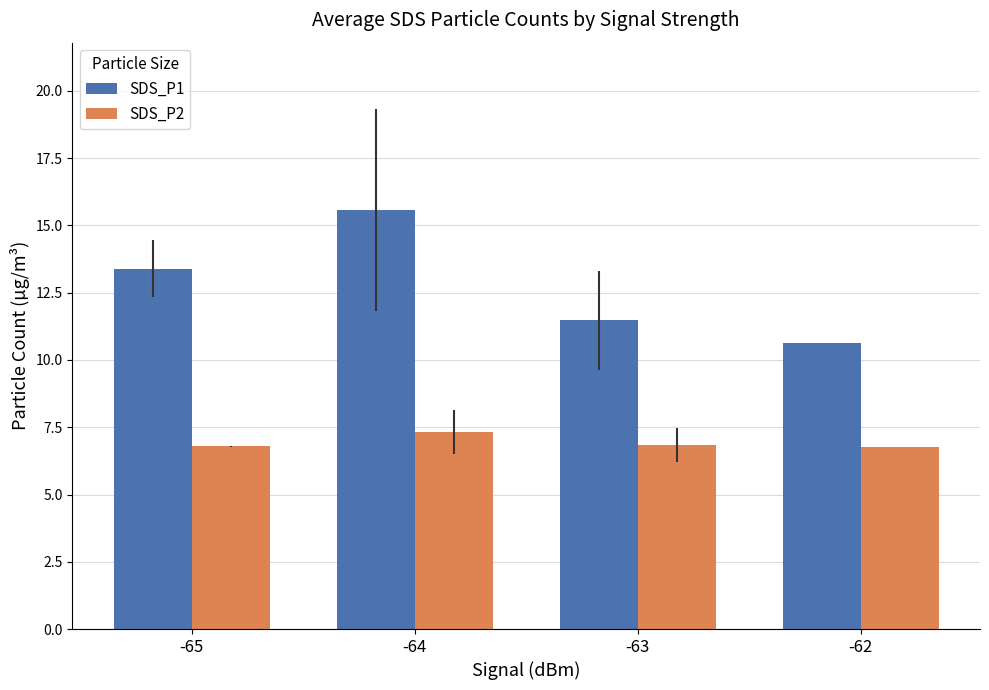

What is the smallest value displayed?

6.8